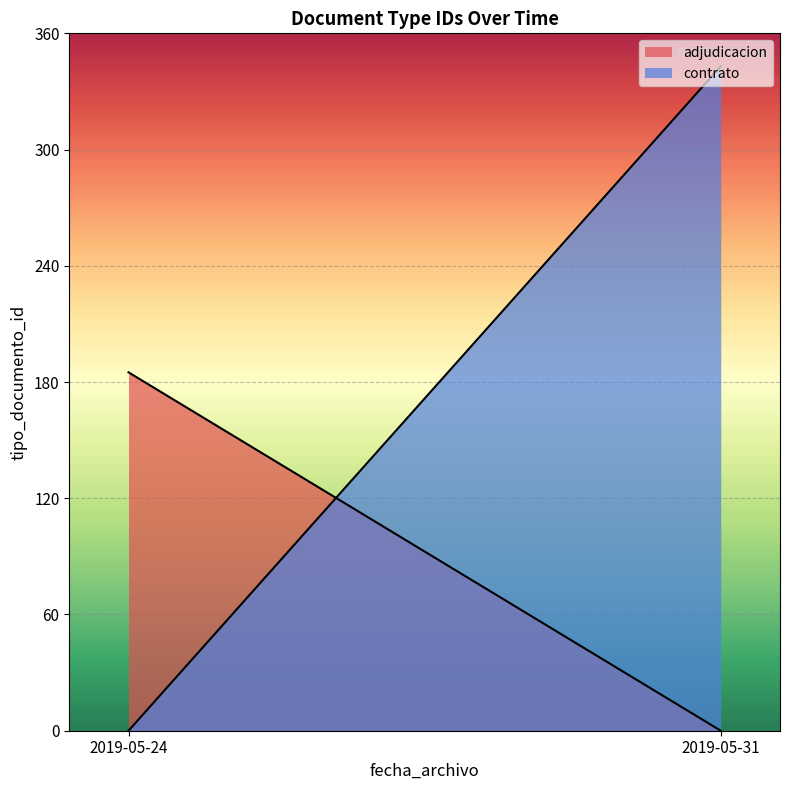

Where is contrato nearest to the value 171?

2019-05-24